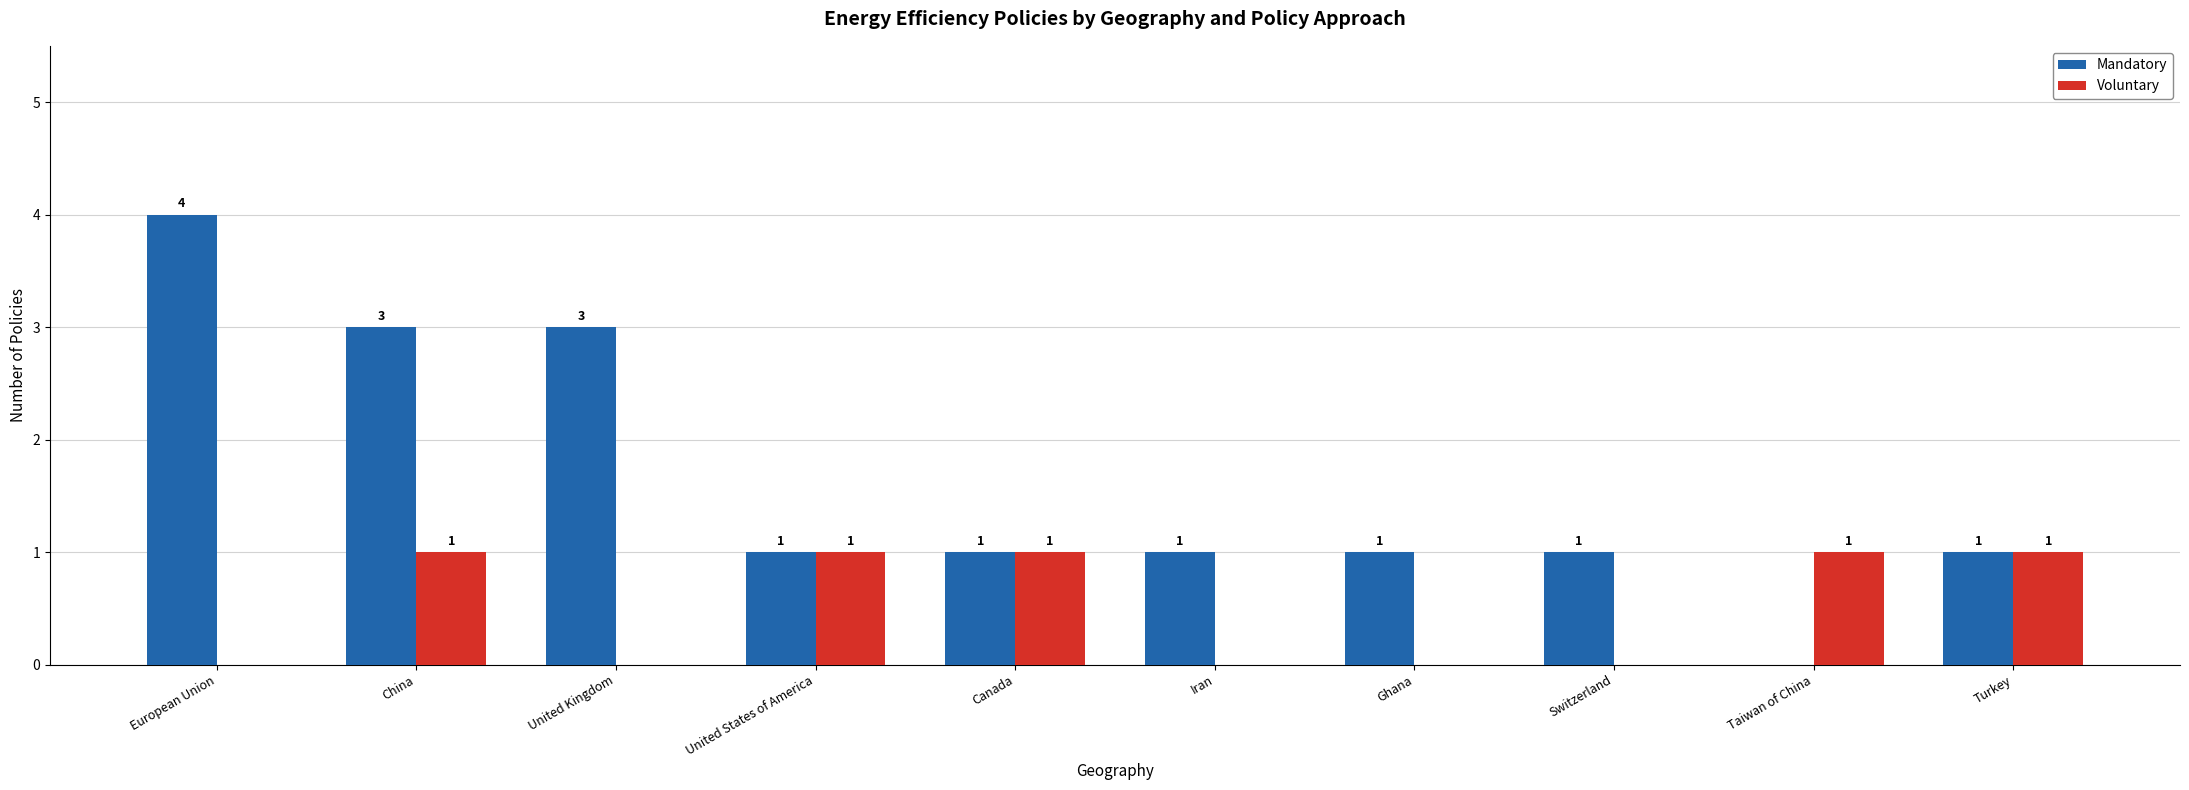

What is the sum of all Mandatory values?

16